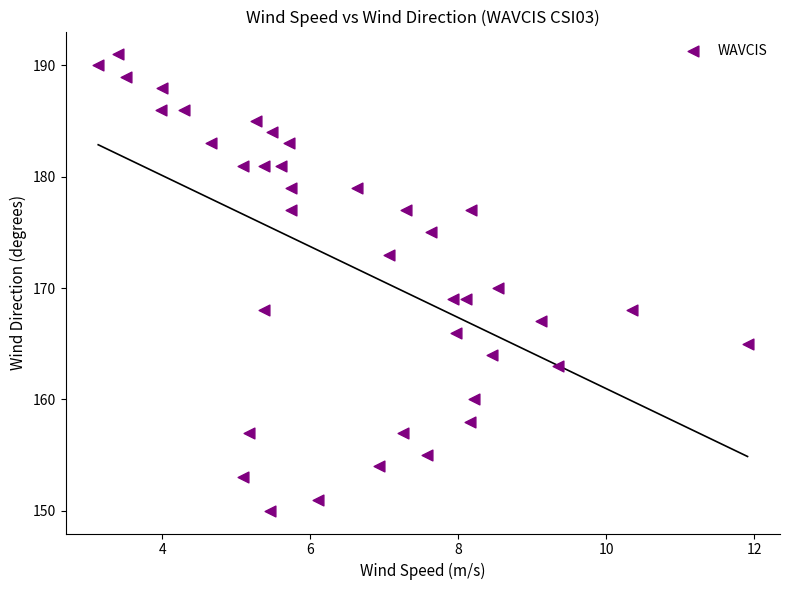

What is the range of Y values (max minus min)?

41